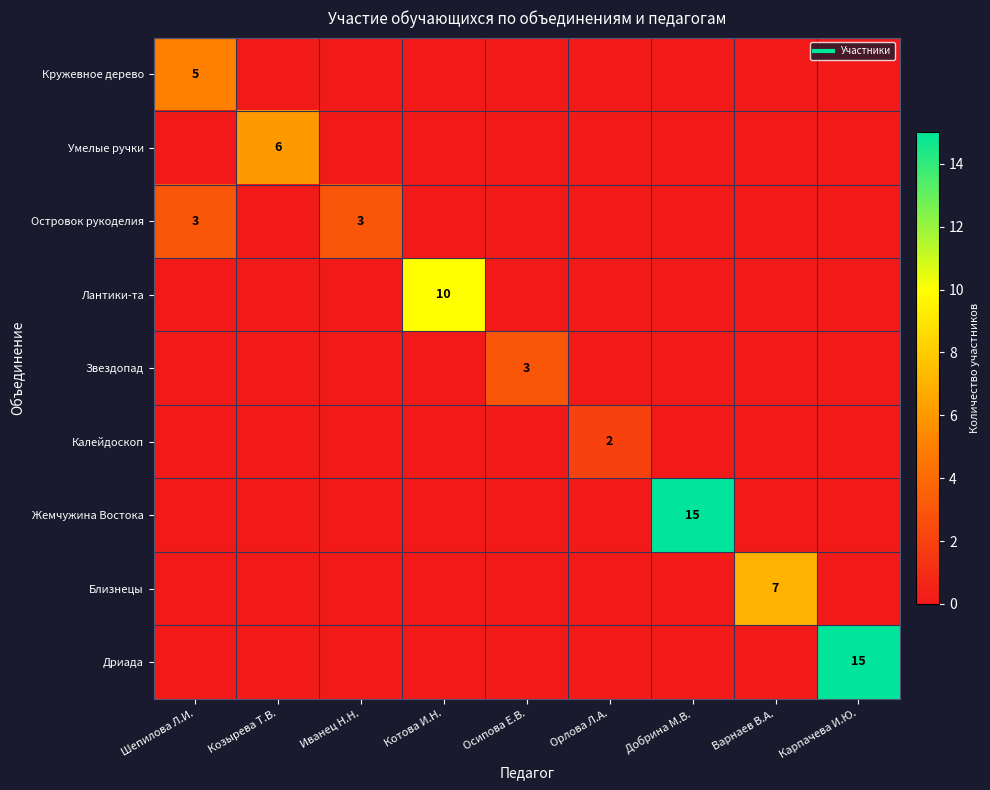

Rank the series by their maximum value, from lowest to highest.

Калейдоскоп, Островок рукоделия, Звездопад, Кружевное дерево, Умелые ручки, Близнецы, Лантики-та, Жемчужина Востока, Дриада